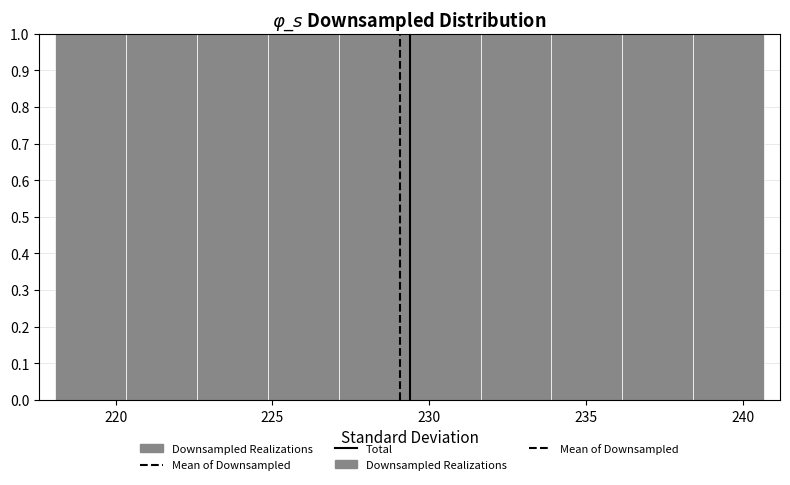

How tall is the bar that spans 227.0 to 229.5 on the x-axis? Neither the bar edges nor the heights are printed on the chart, so give them approximately, as read against the axes.

1